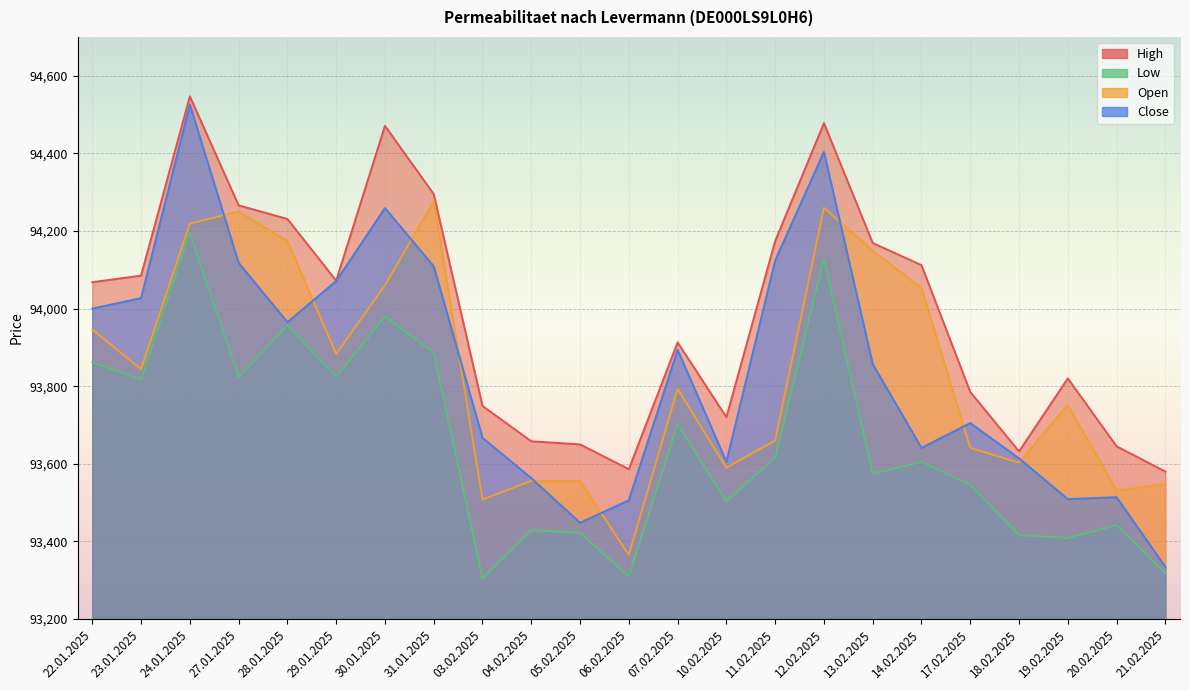

What is the sum of all Open values?

2158217